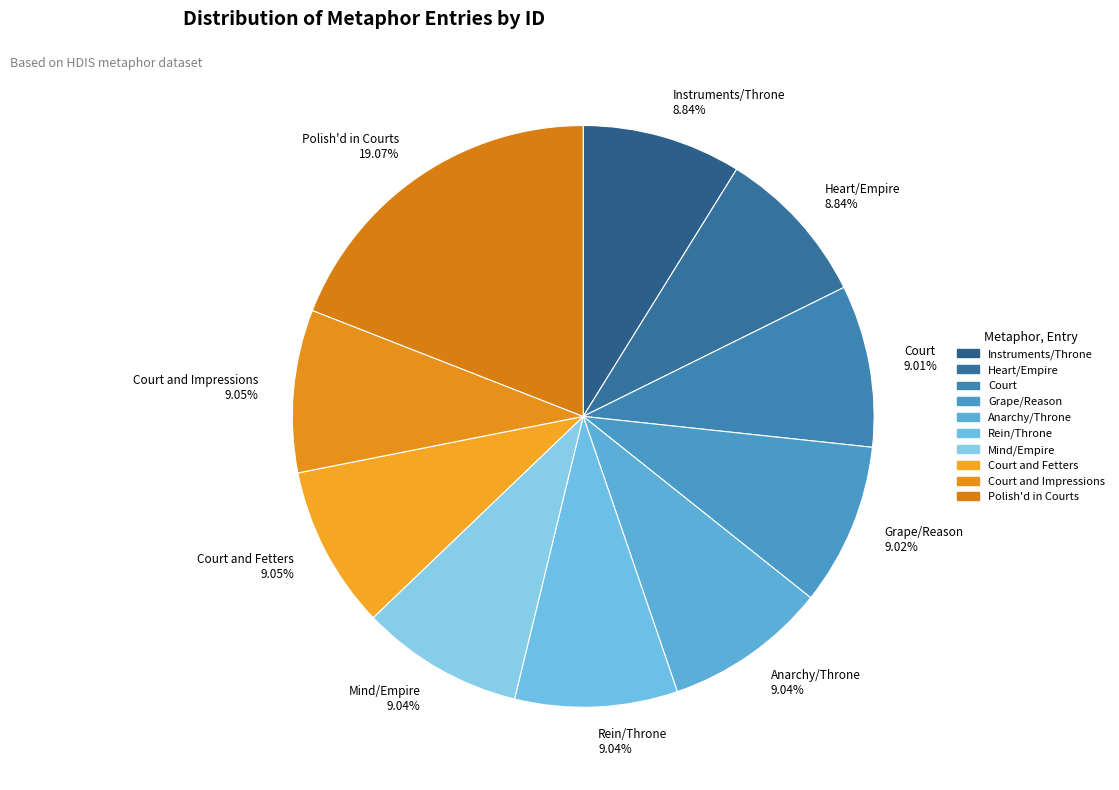

Approximately how many times larger is the value at Anarchy/Throne 9.04% compared to Instruments/Throne 8.84%?

1.0